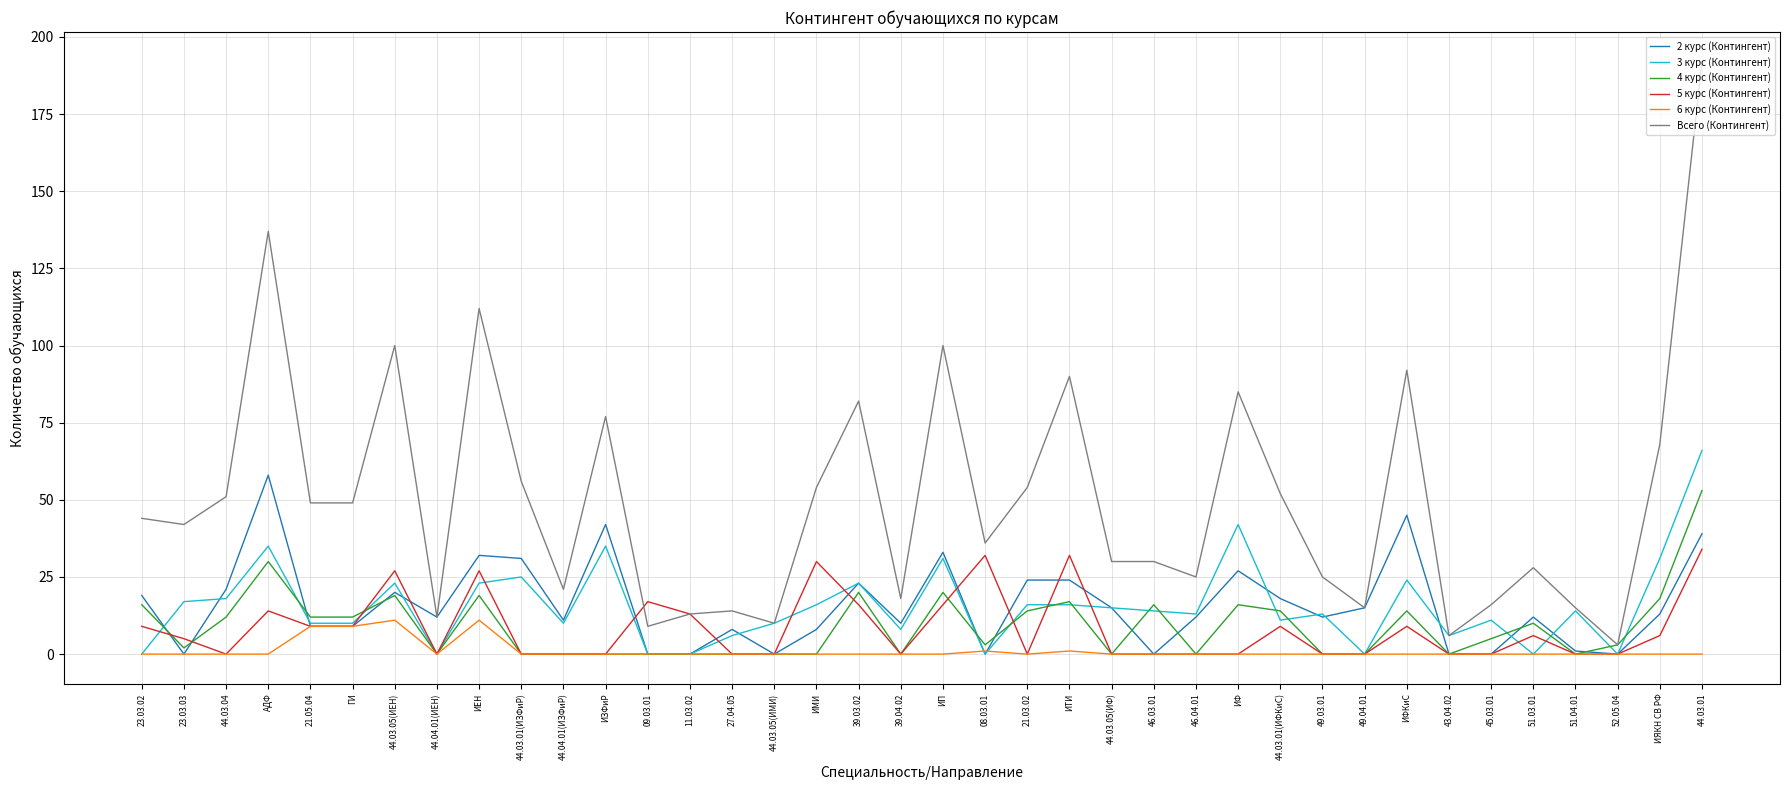

Is it true that Всего (Контингент) equals 245 at АДФ?

False